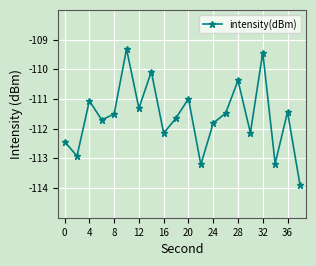

What is the minimum value shown in the chart?

-113.9